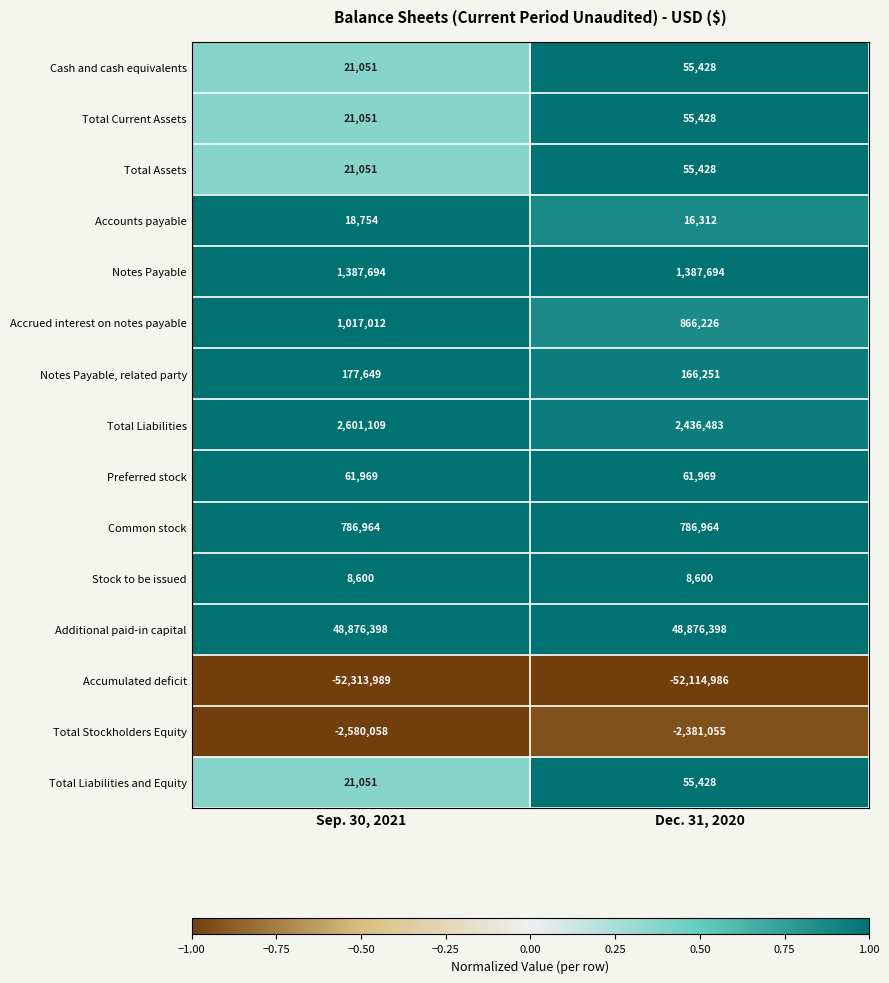

What is the spread (max minus min) of values at Dec. 31, 2020?

100991384